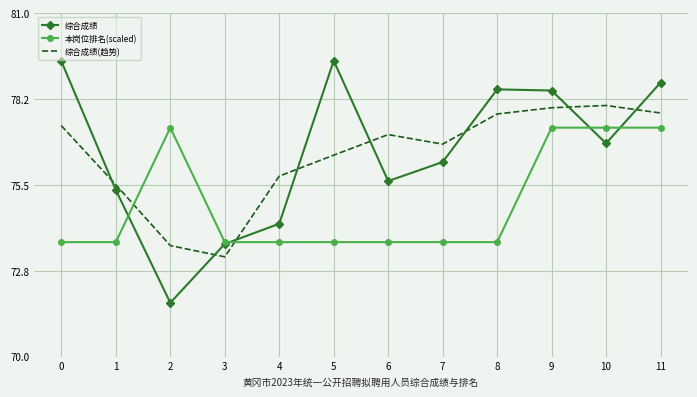

What is the approximate value of 综合成绩(趋势) at 10?

78.0